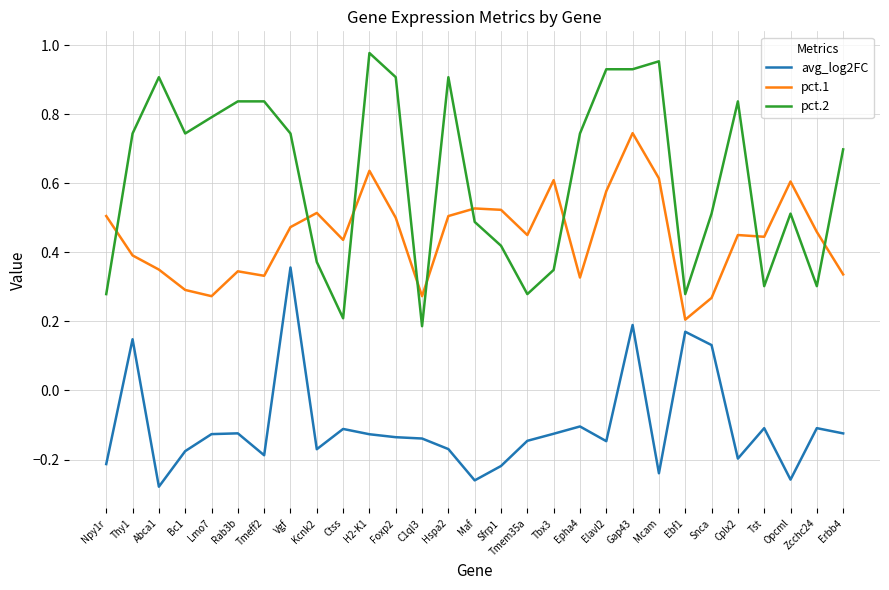

True or false: pct.1 and avg_log2FC cross at least once.

False